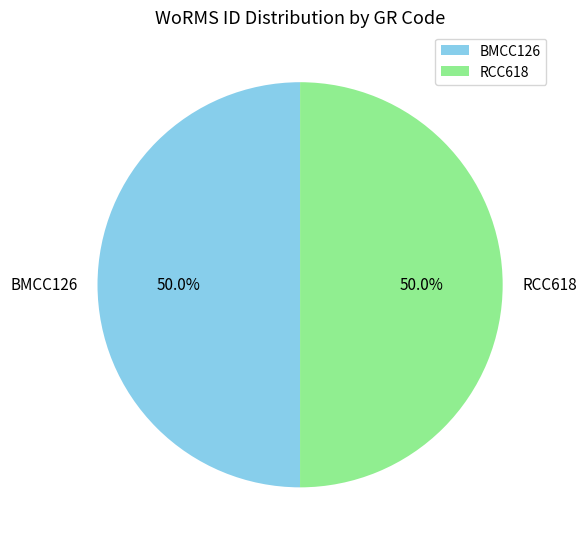

How many segments does this pie chart have?

2